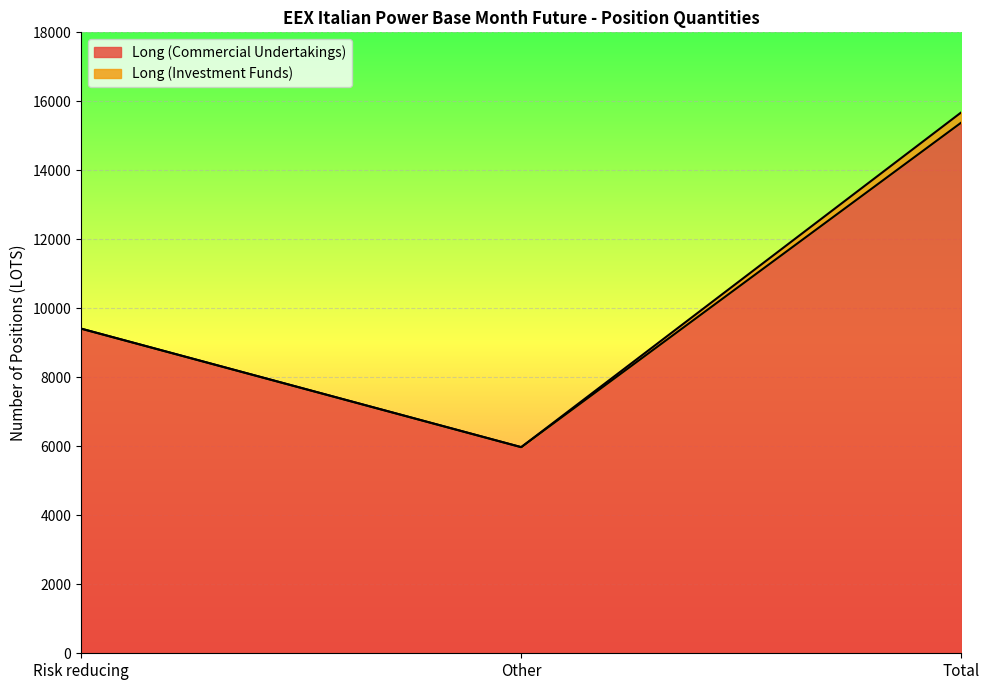

What is the average value?

10257.6